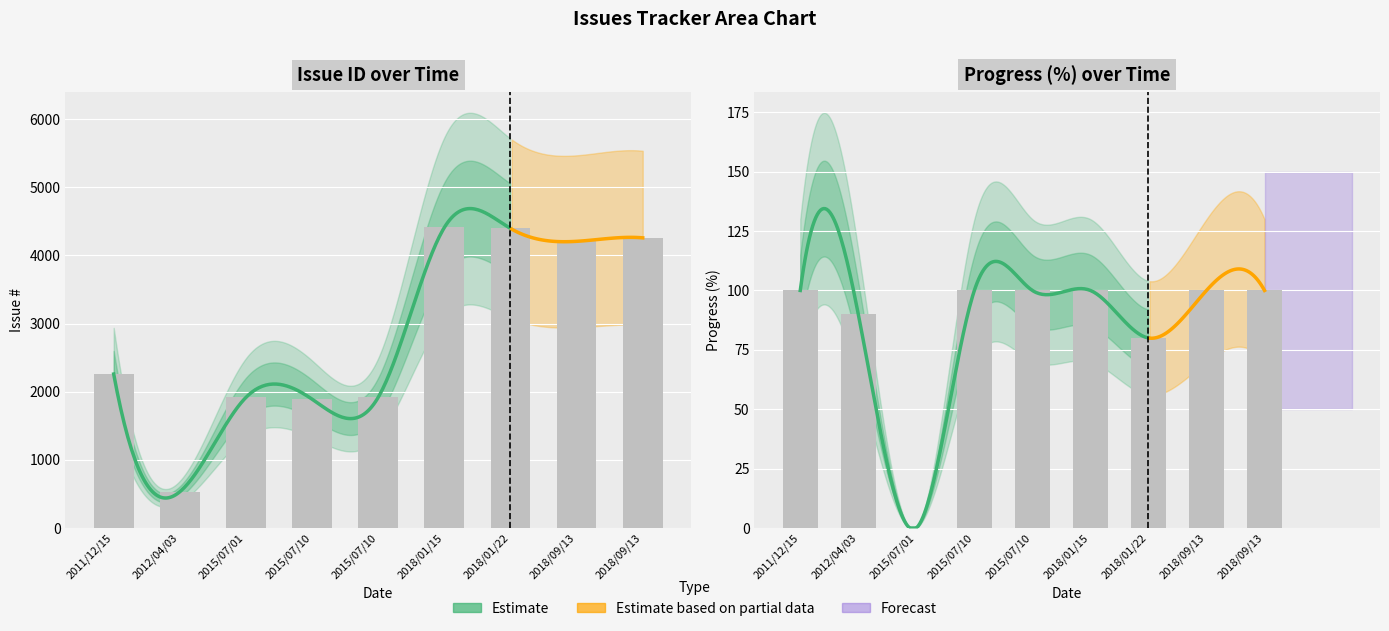

What is the average value of the # series?

2866